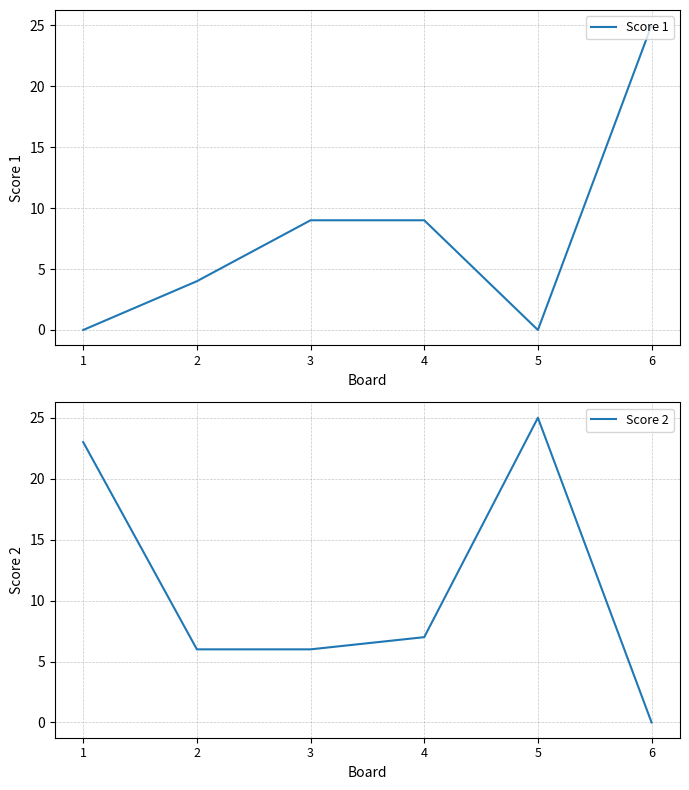

Between which two adjacent categories do Score 1 and Score 2 first intersect?

2 and 3